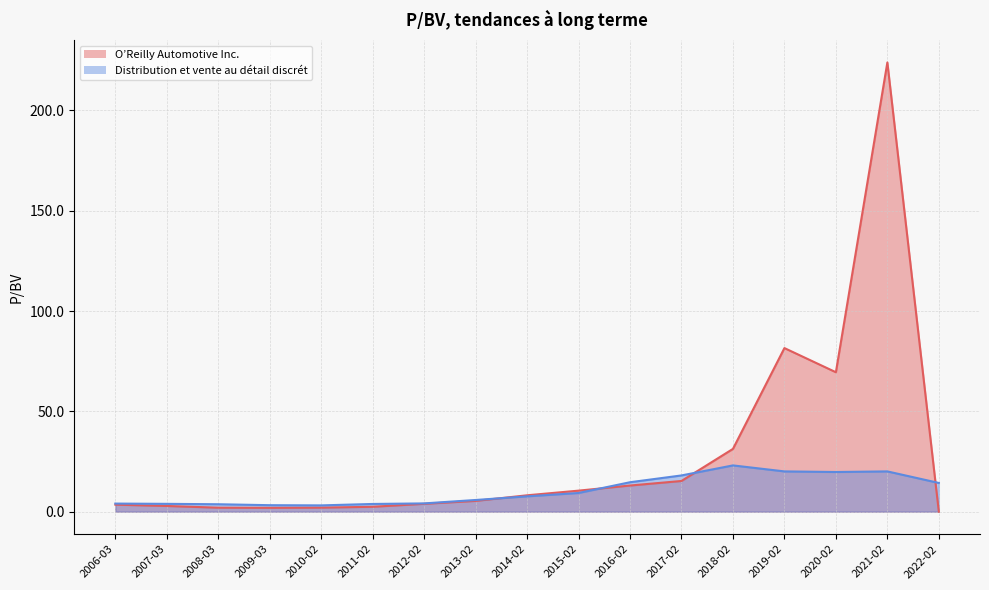

What are all the series names shown in the legend?

O’Reilly Automotive Inc., Distribution et vente au détail discrét